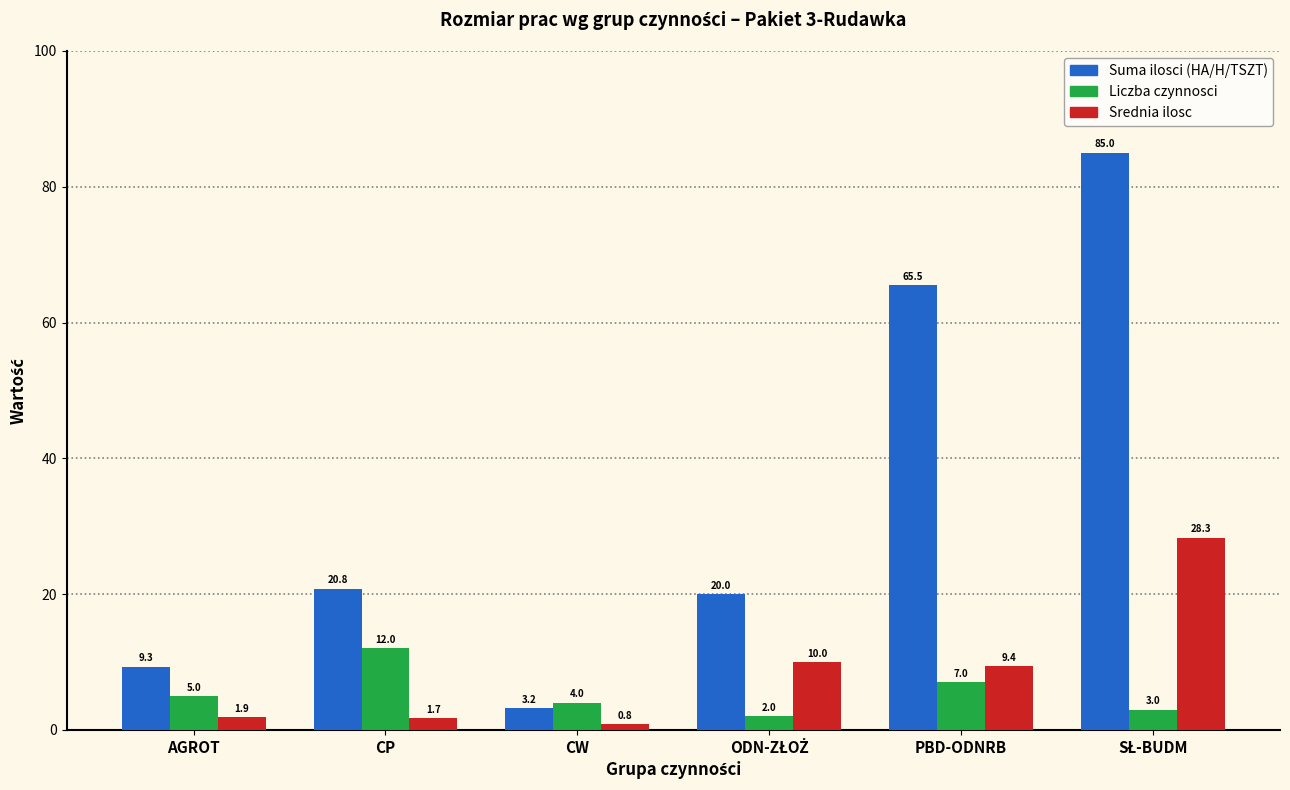

Count the number of categories in the chart.

6